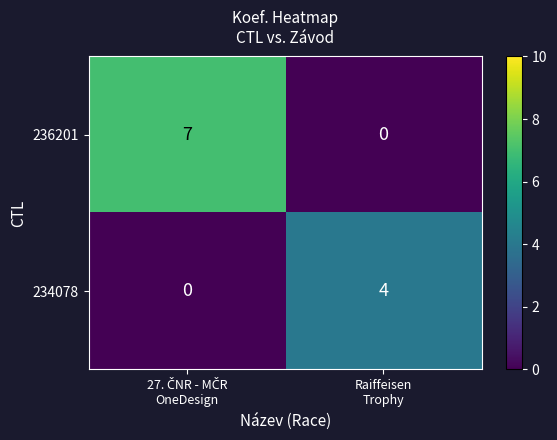

Which series has the largest total across all categories?

236201